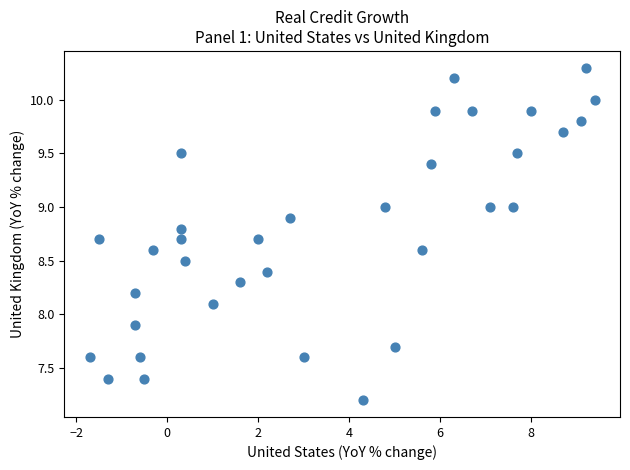

What is the range of Y values (max minus min)?

3.1